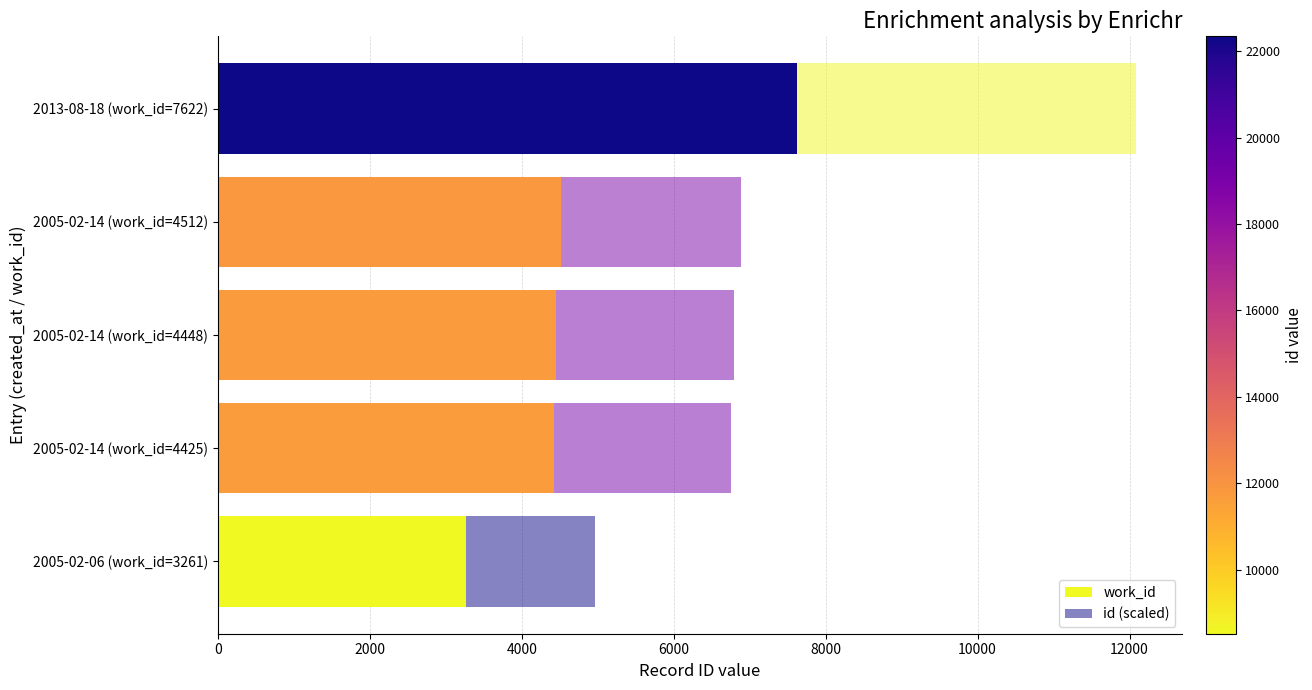

How many distinct data groups are displayed?

2